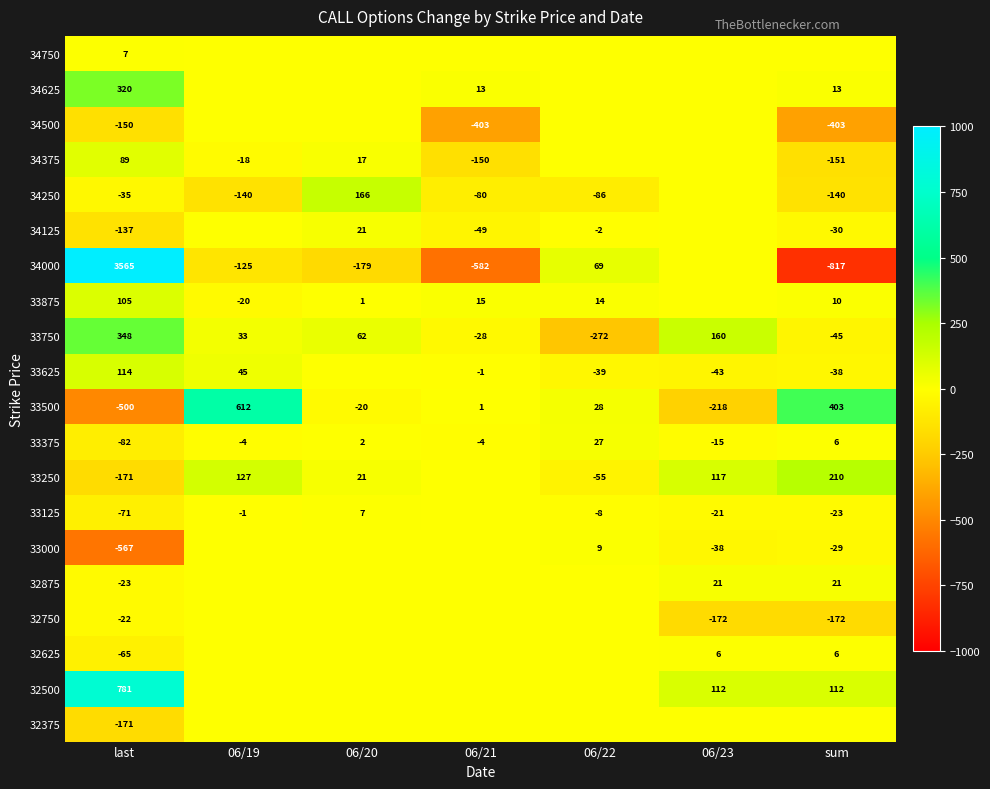

What is the total value across all series at 06/23?

-91